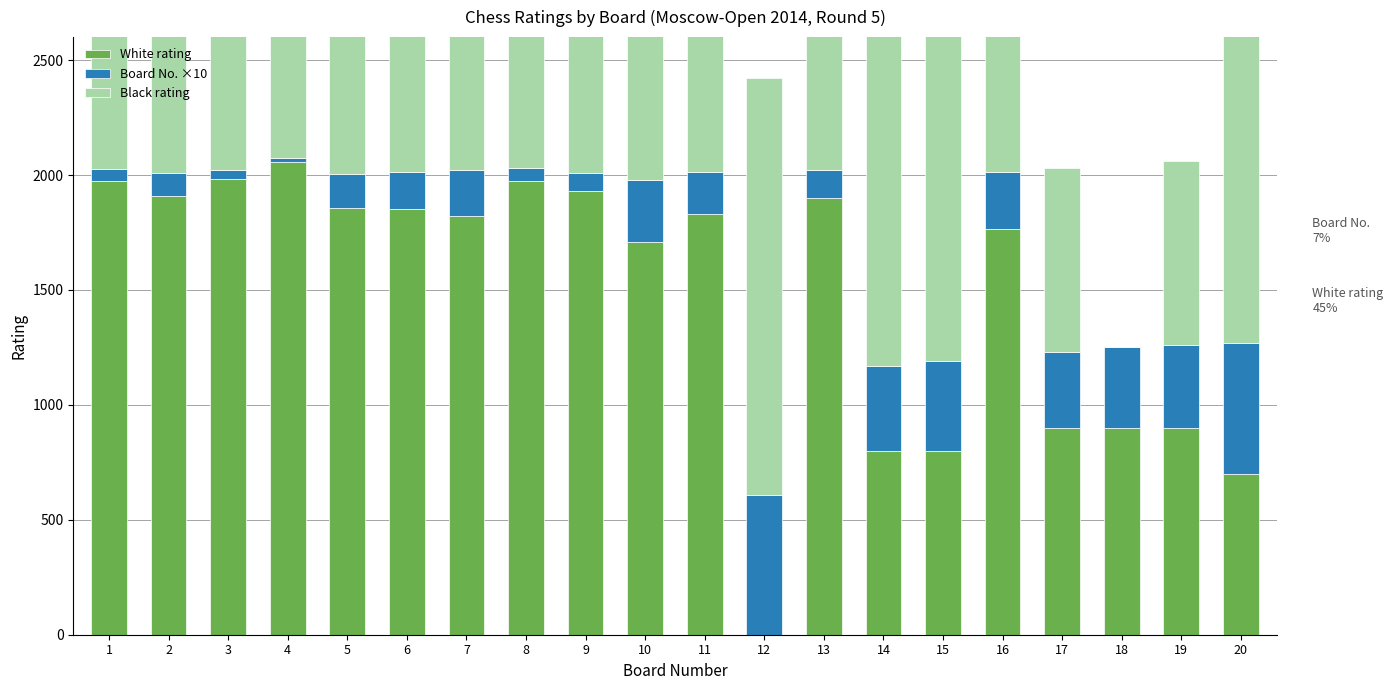

What is the difference between the White rating values at 14 and 8?

1172